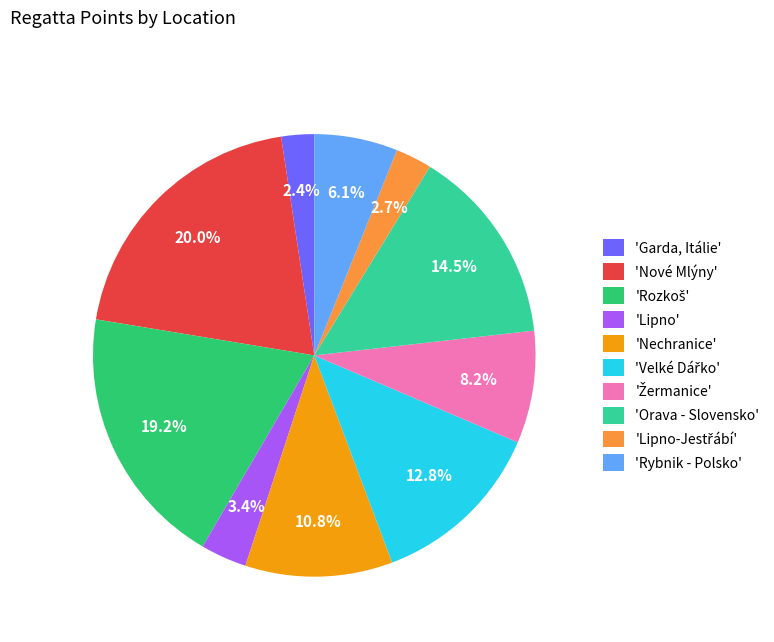

Which slice is the largest?

'Nové Mlýny'